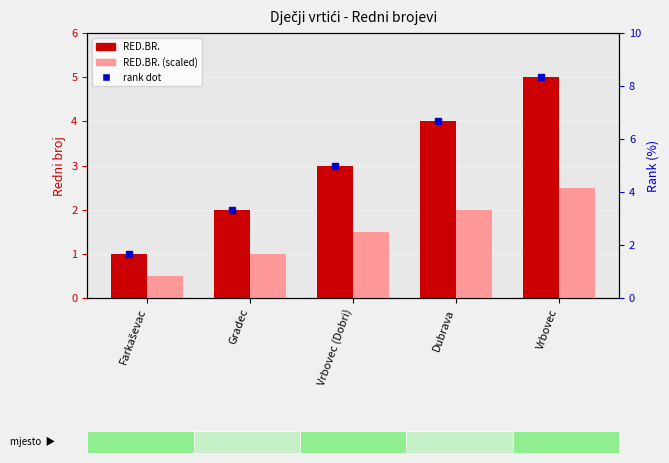

Which series has the largest range (max minus min)?

RED.BR.